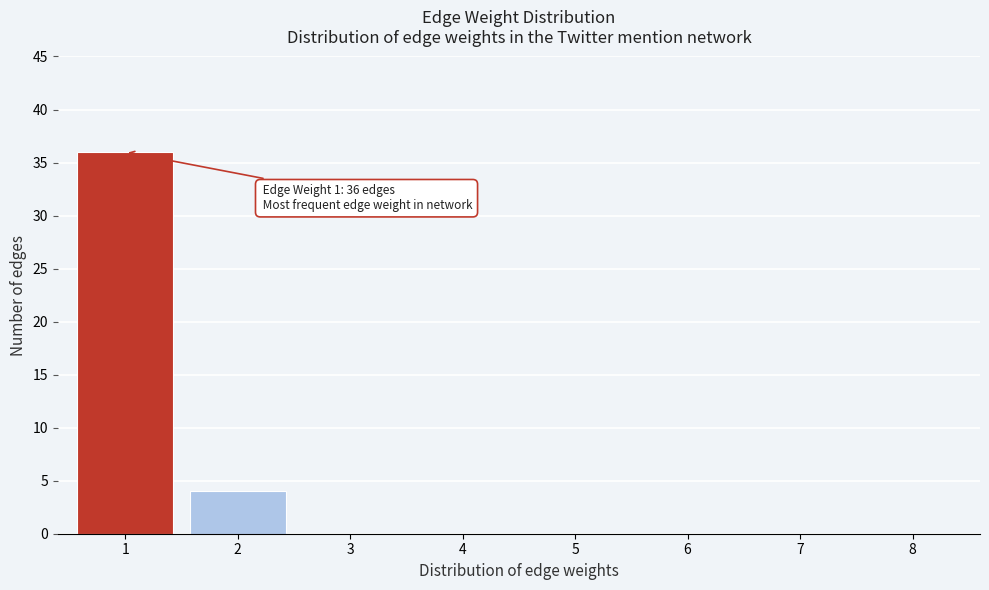

Reading left to right, extract all data points from this chart.

1=36	2=4	3=0	4=0	5=0	6=0	7=0	8=0